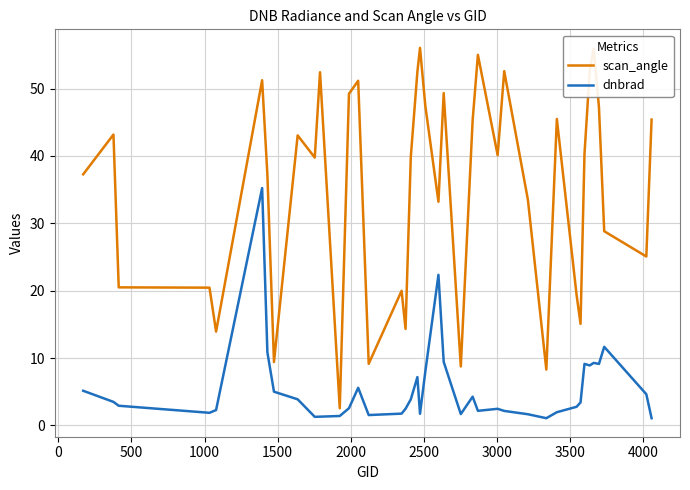

List the series in order of their overall mean, highest first.

scan_angle, dnbrad